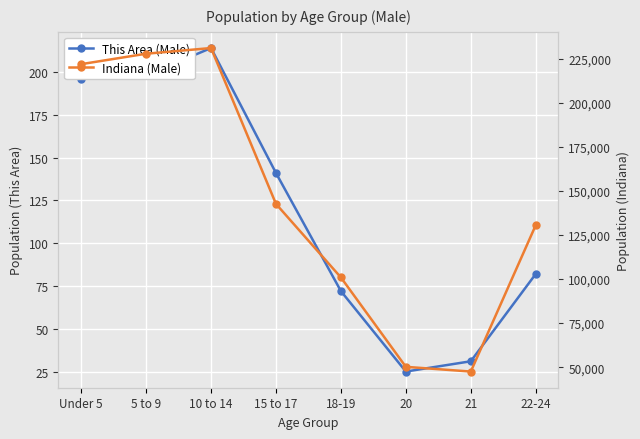

Which series changed the most between 10 to 14 and 20?

Indiana (Male)